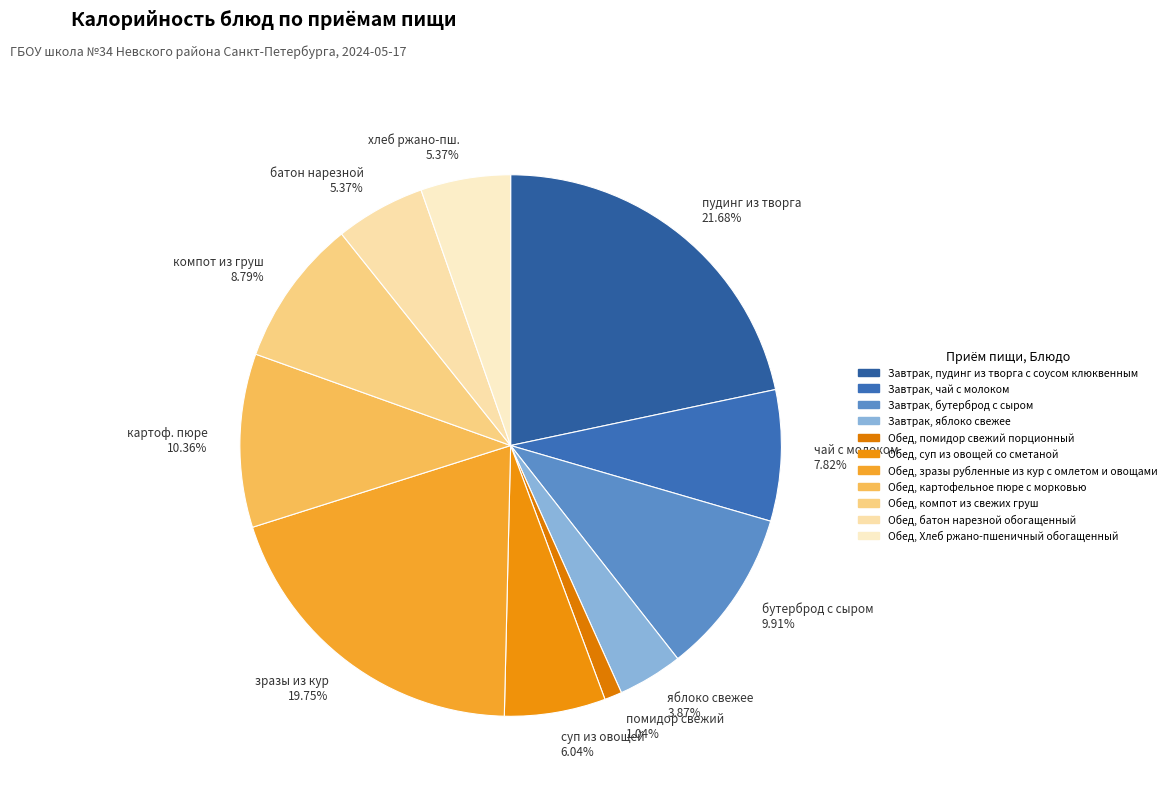

Combined, do компот из груш 8.79% and яблоко свежее 3.87% account for over 50%?

No